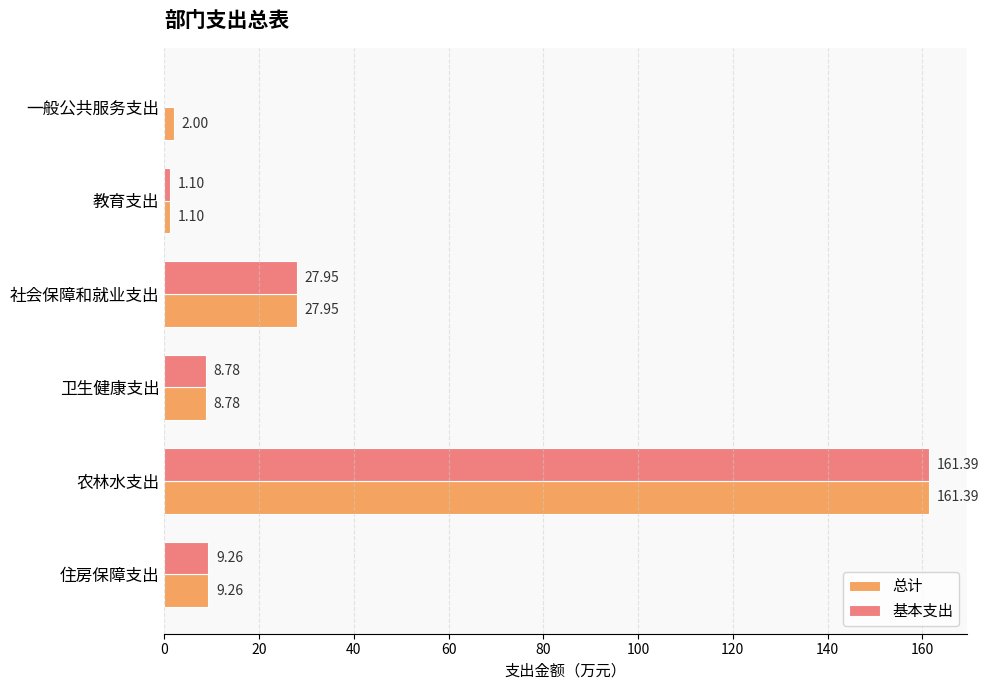

What is the sum of all 总计 values?

210.5